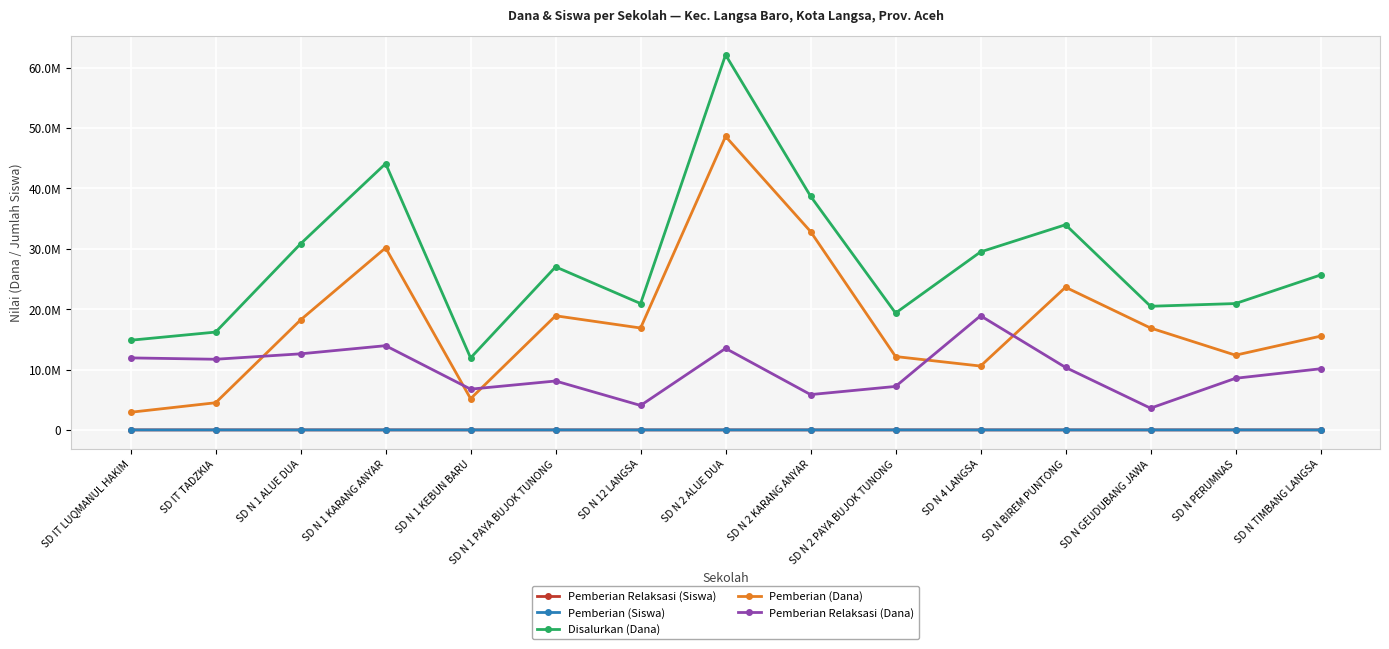

Does the chart have visible grid lines?

Yes